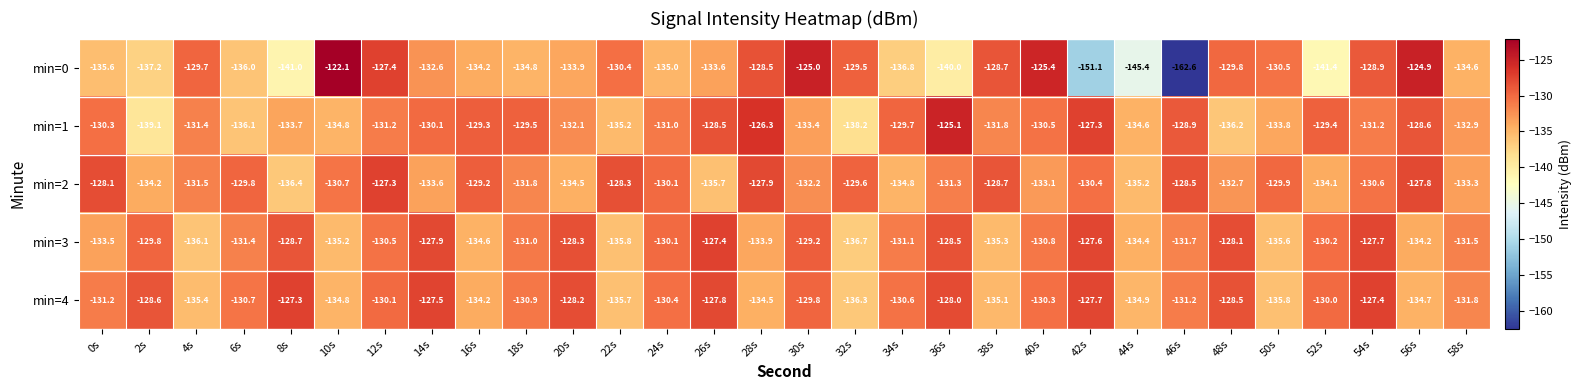

What is the difference between the highest and lowest values at 32s?

8.7